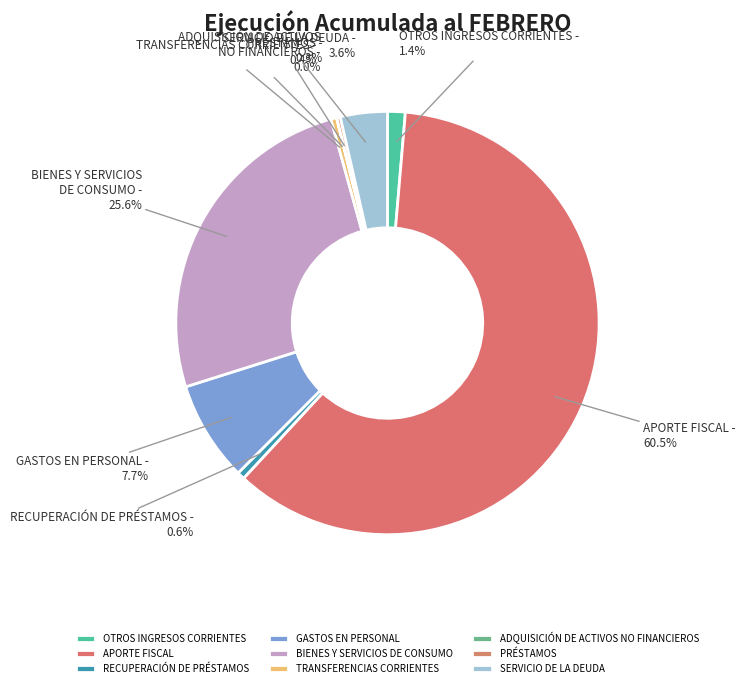

Which has a higher value, SERVICIO DE LA DEUDA or BIENES Y SERVICIOS DE CONSUMO?

BIENES Y SERVICIOS DE CONSUMO